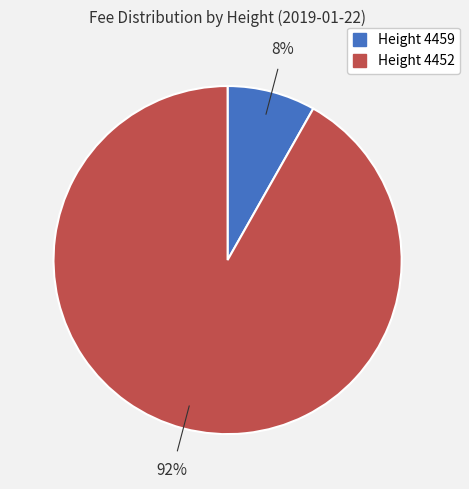

To the nearest percent, what is the difference between the largest and smallest slice percentages?

84%